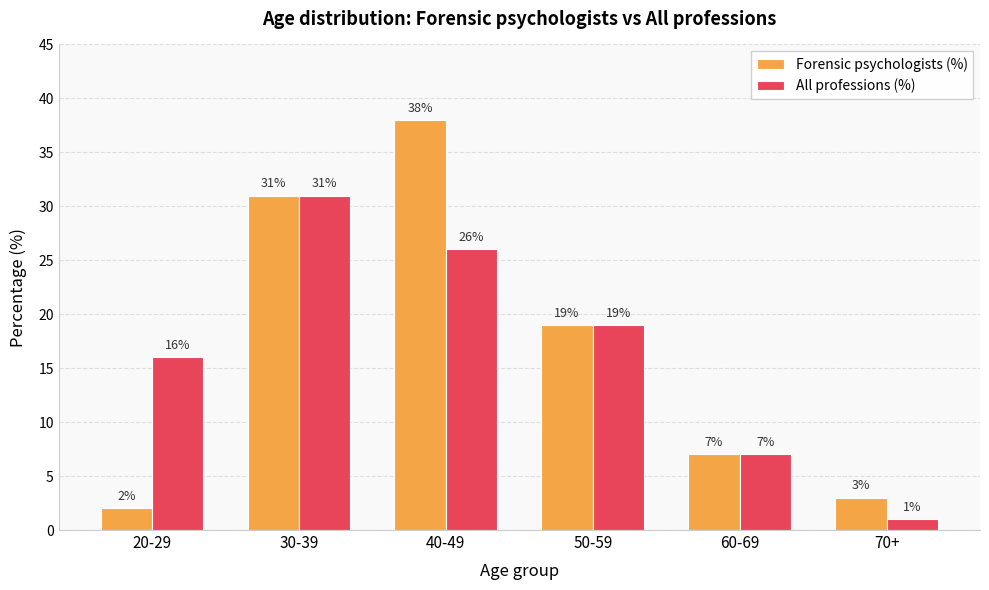

The All professions (%) series shows 5 at 50-59. True or false?

False